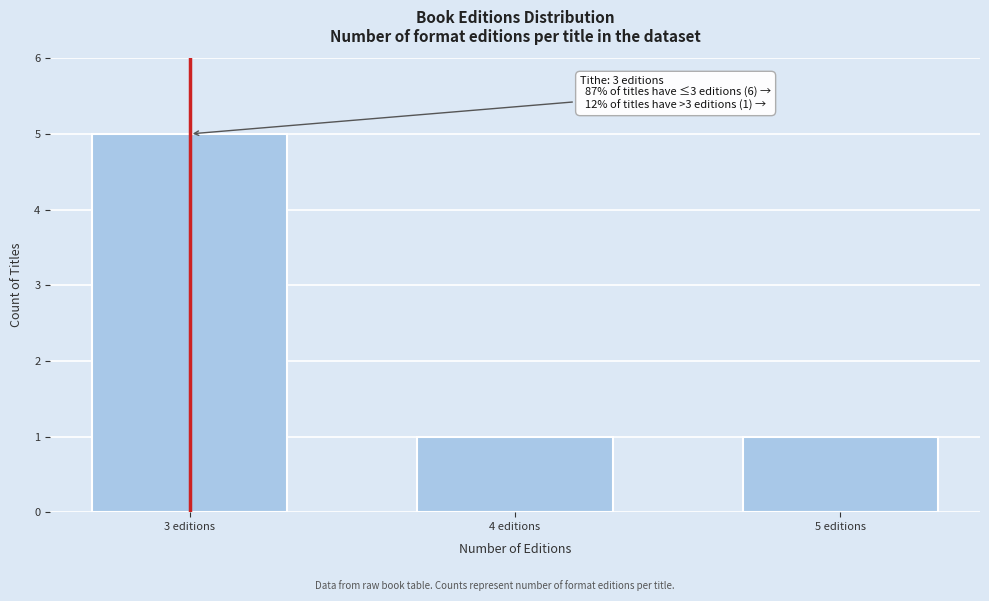

Reading left to right, transcribe all the data shown in this chart.

3 editions=5	4 editions=1	5 editions=1